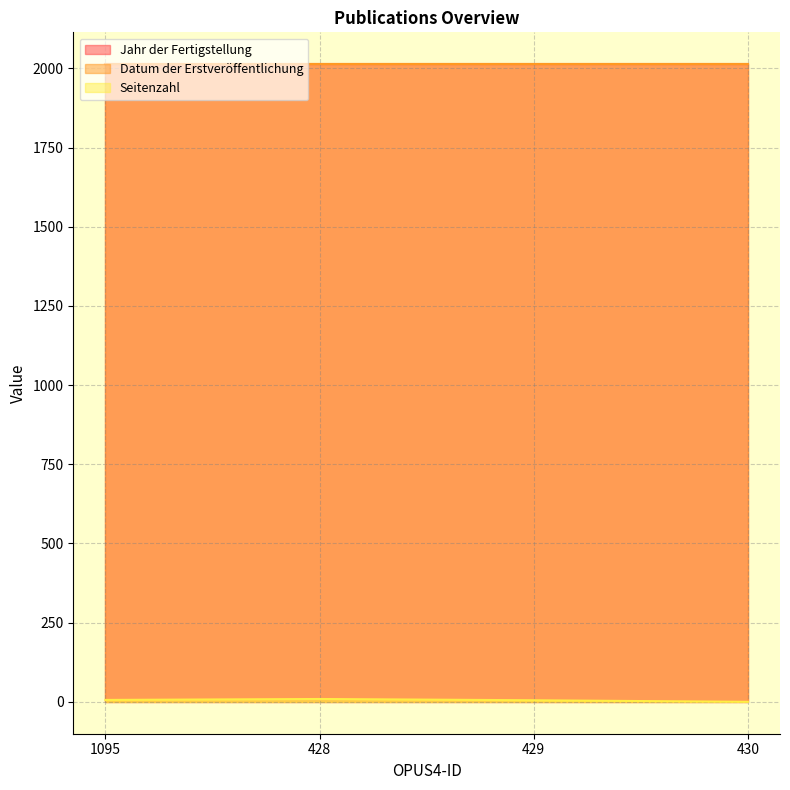

How many series are shown in this chart?

3